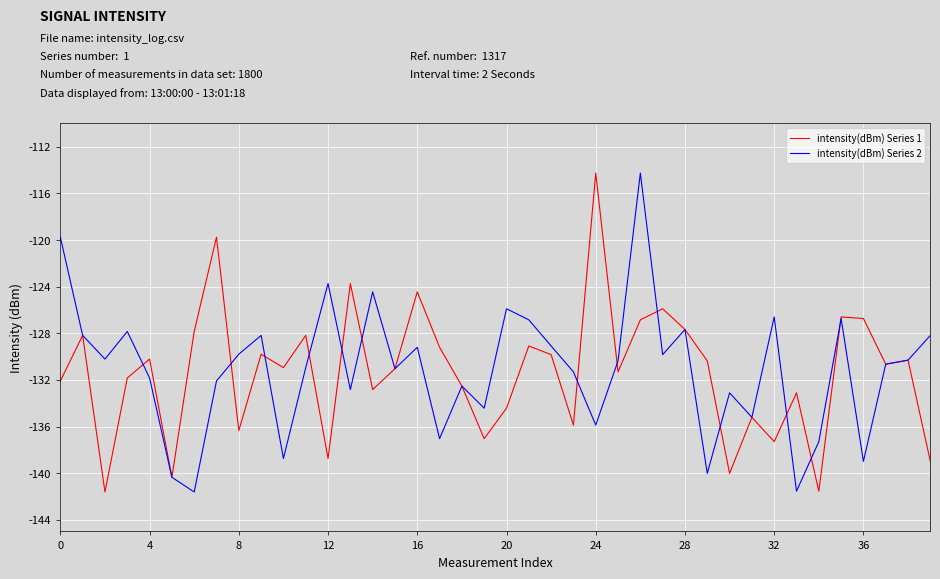

What is the smallest value displayed?

-141.6